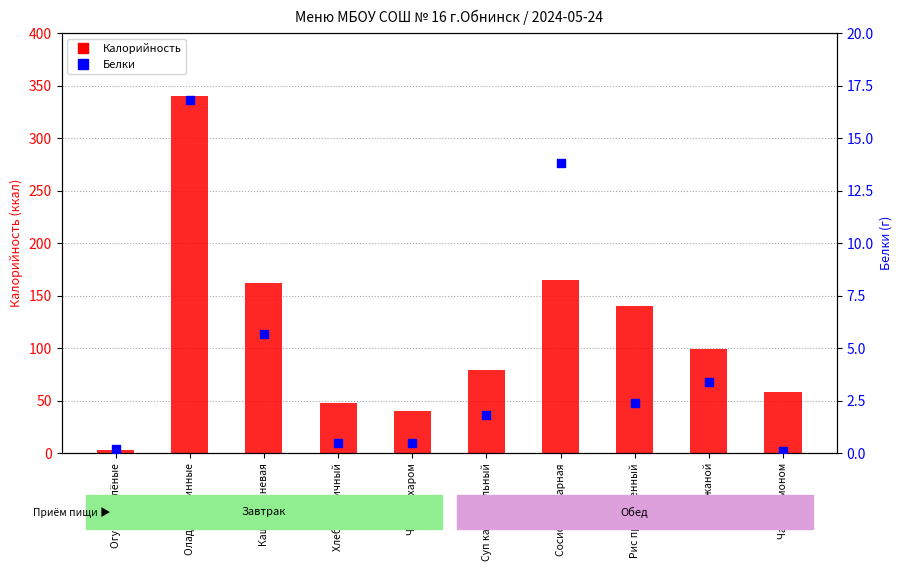

At which category is the sum across all series the highest?

Оладьи куринные